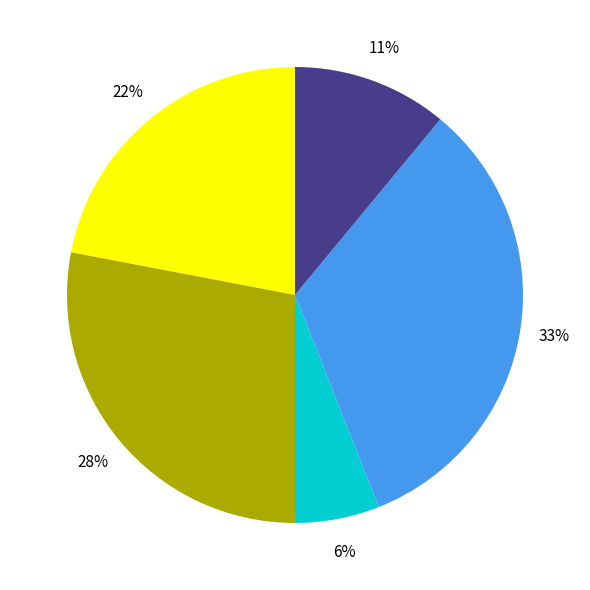

To the nearest percent, what is the difference between the largest and smallest slice percentages?

27%